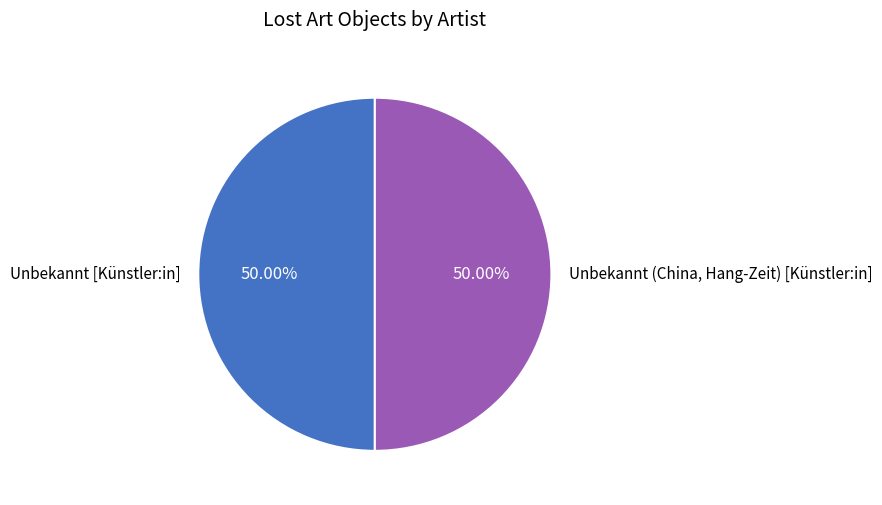

To the nearest percent, what is the combined percentage of Unbekannt (China, Hang-Zeit) [Künstler:in] and Unbekannt [Künstler:in]?

100%